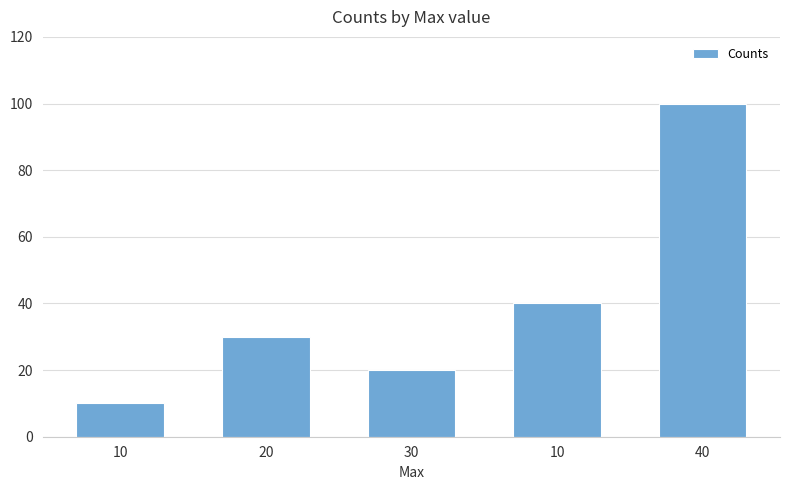

True or false: the data shows 20 at 30.

True